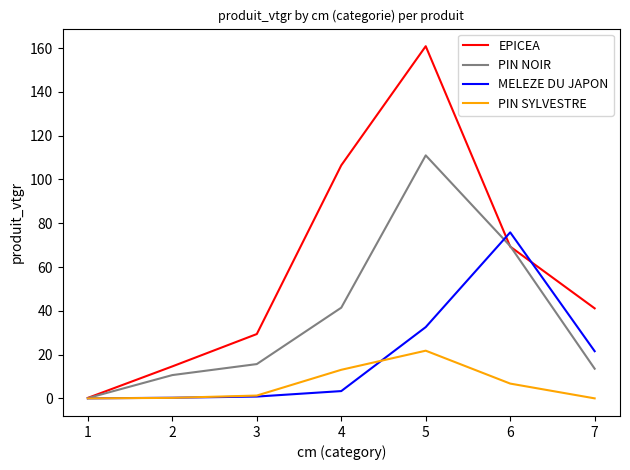

At which label is MELEZE DU JAPON closest to 37?

5